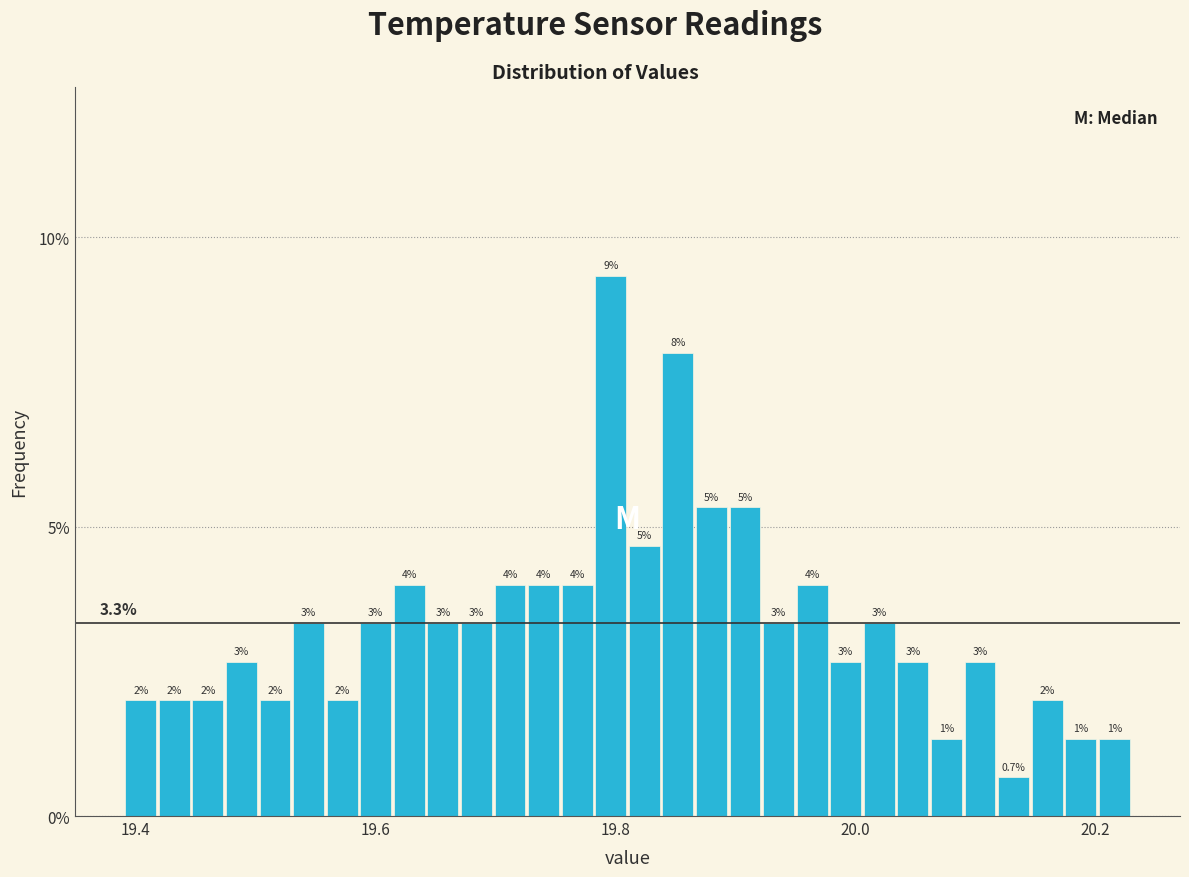

Around what value on the x-axis is the tallest bar? Give the approximate position of its centre, as read against the axis.

19.80